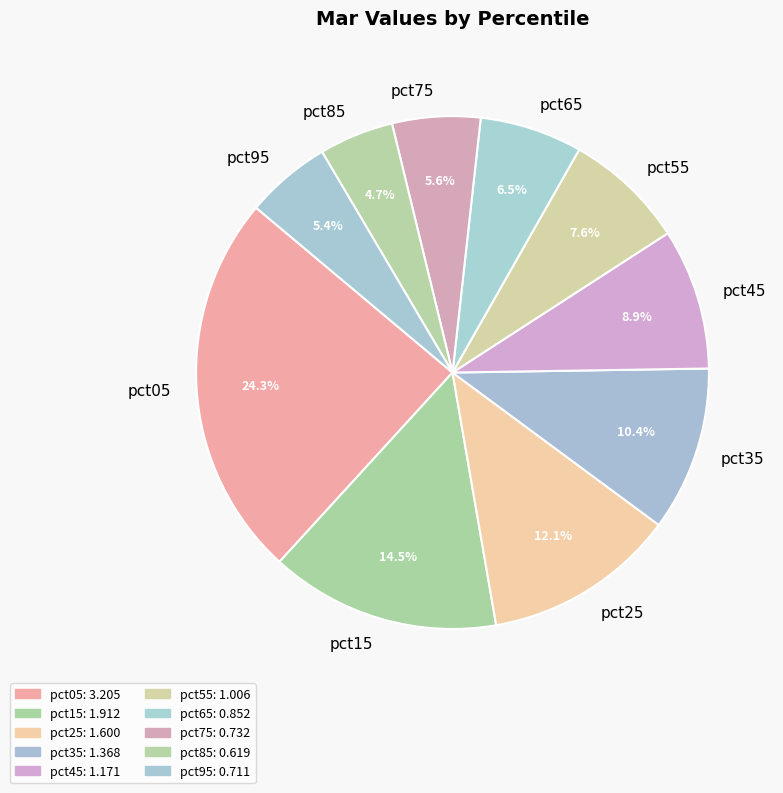

Which has a higher value, pct65 or pct05?

pct05